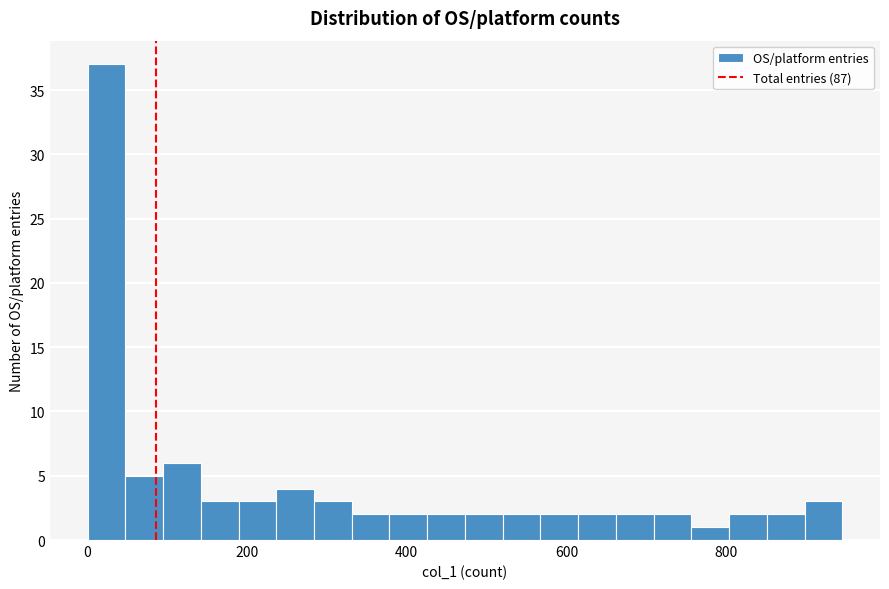

Read against the x-axis, roughly where is the centre of the tallest bar?

20